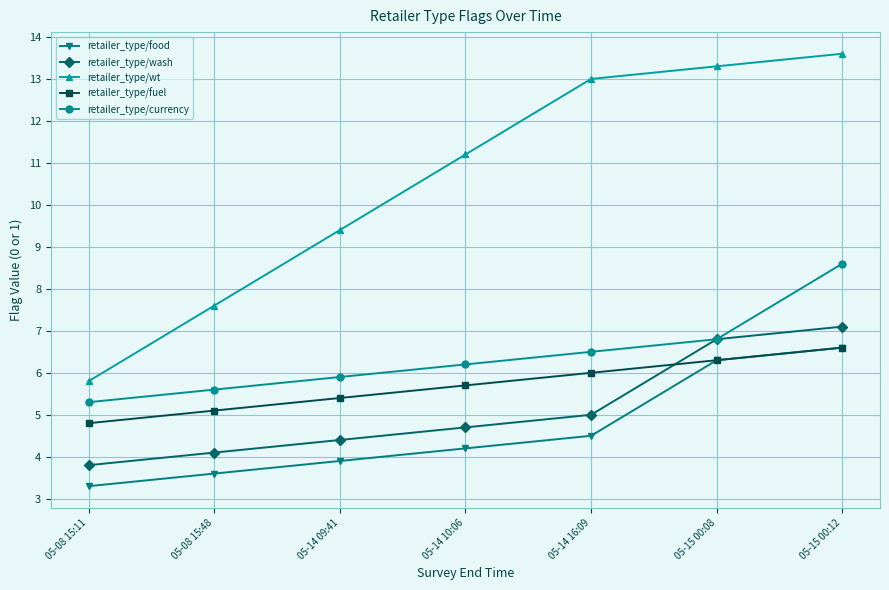

True or false: retailer_type/wt and retailer_type/fuel intersect in this chart.

False